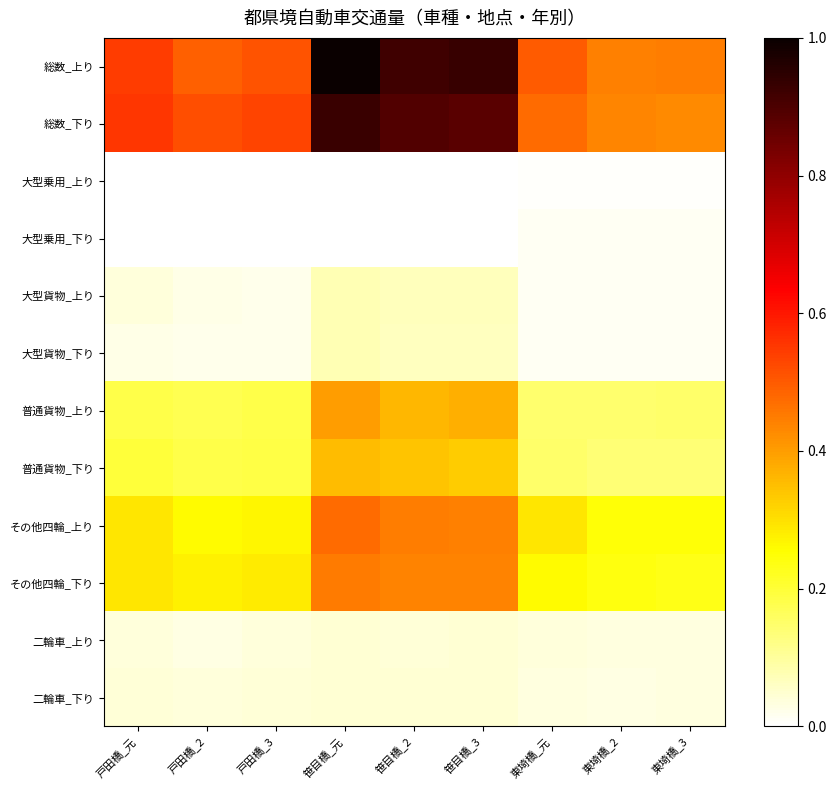

Which series has the largest total across all categories?

総数_上り